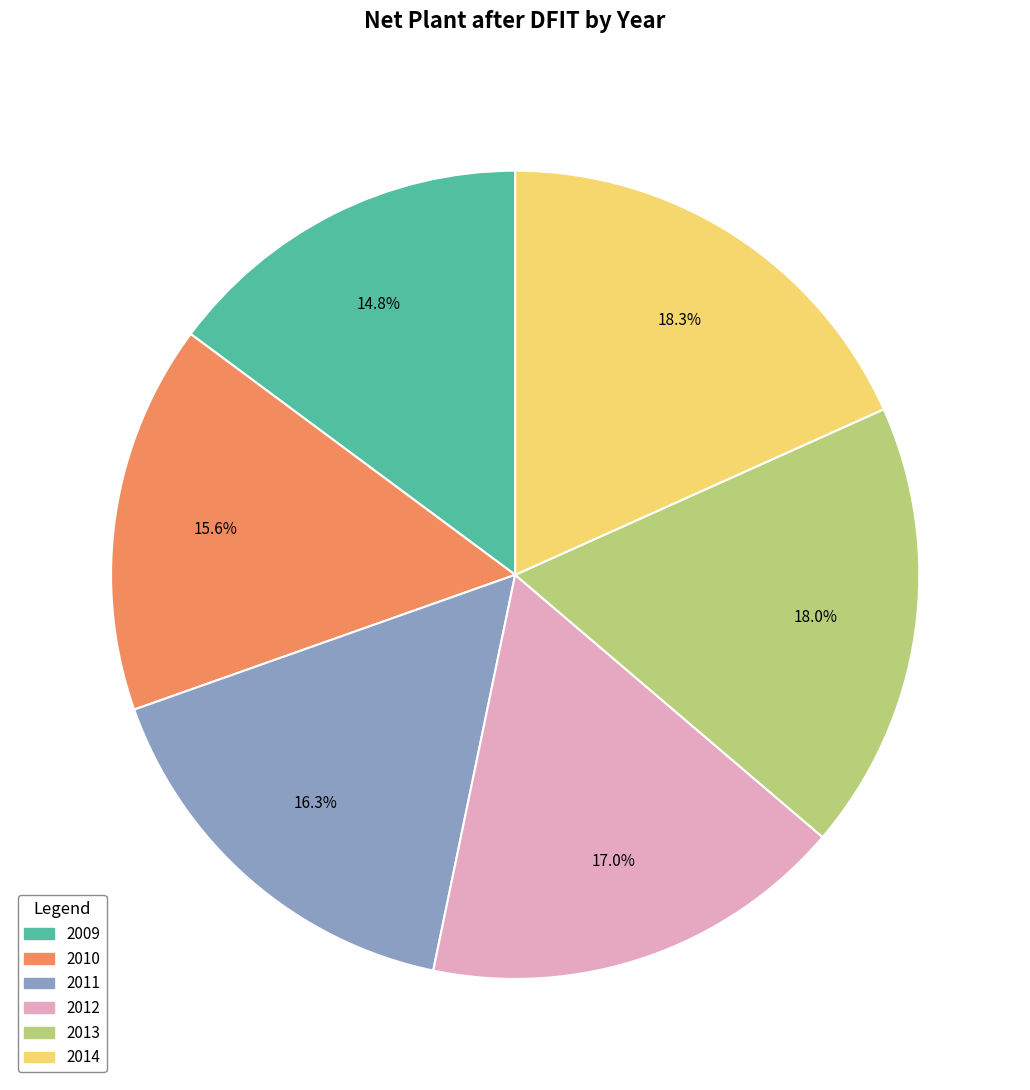

How much of the chart is everything except 2014?

81.7%